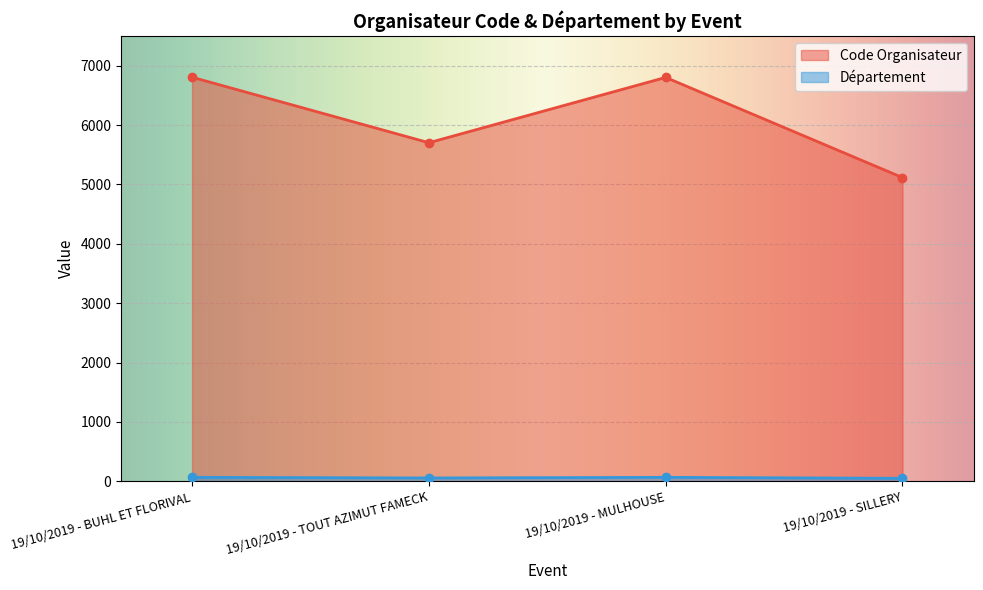

List the series in order of their peak value, highest first.

Code Organisateur, Département